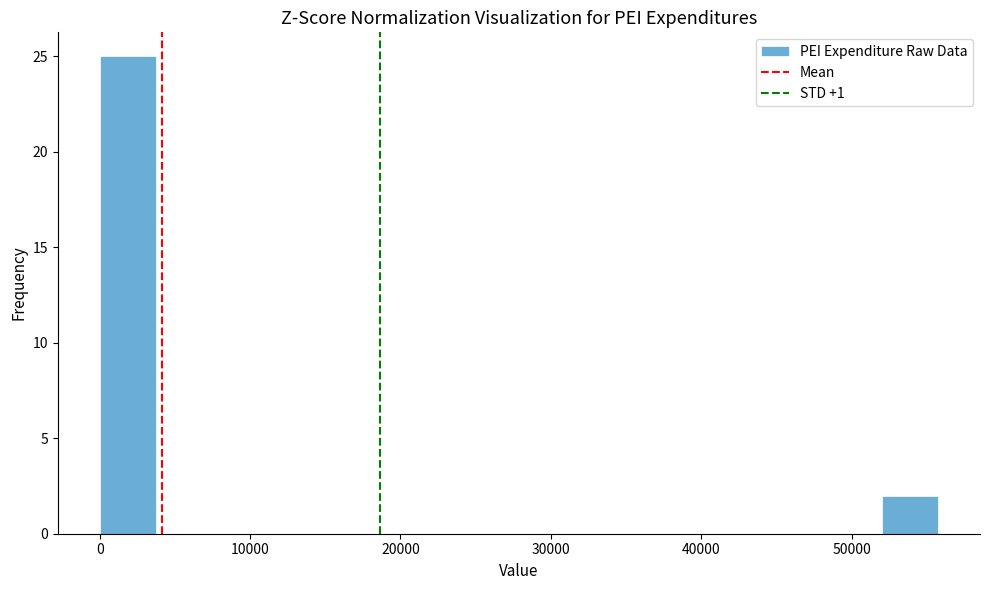

Around what value on the x-axis is the tallest bar? Give the approximate position of its centre, as read against the axis.

2000